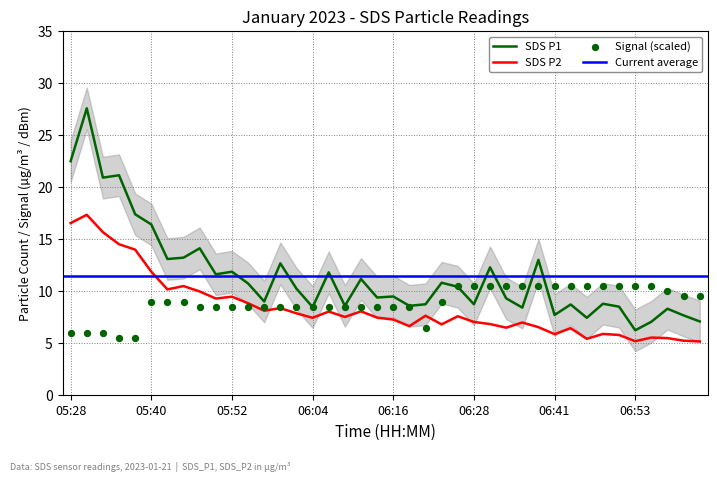

At how many categories does at least one series exceed 19?

4